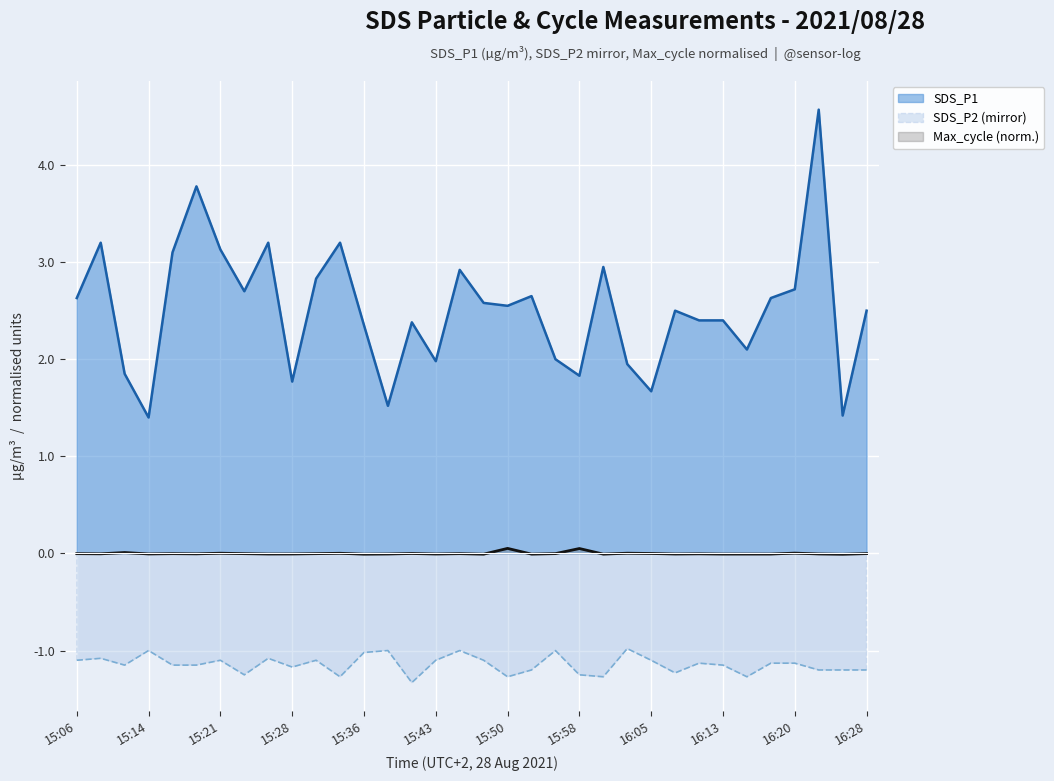

True or false: Max_cycle and SDS_P1 cross at least once.

False